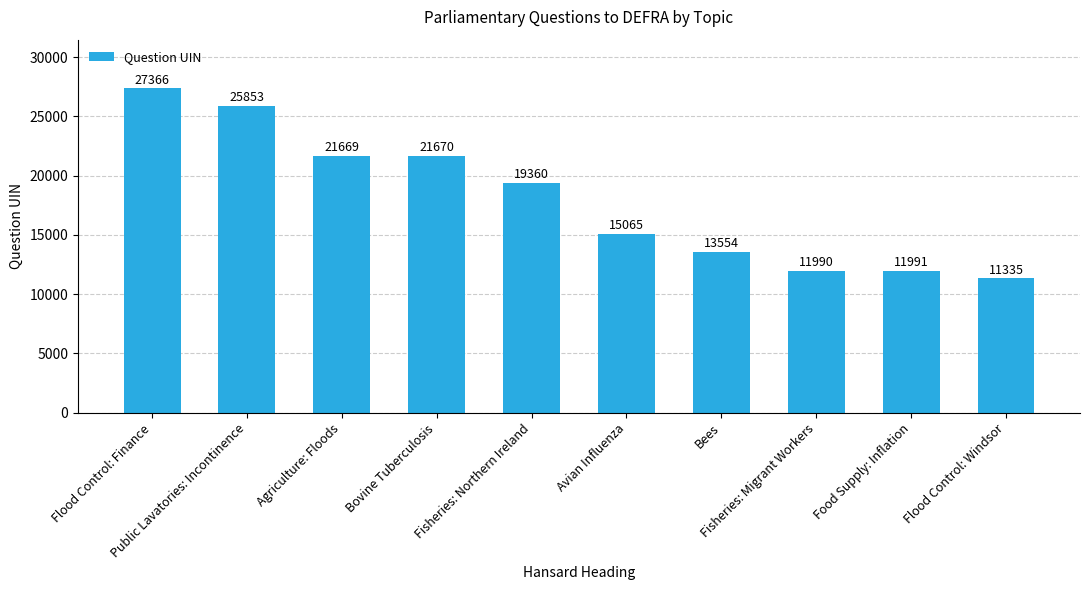

Where does the data first go above 19360?

Flood Control: Finance